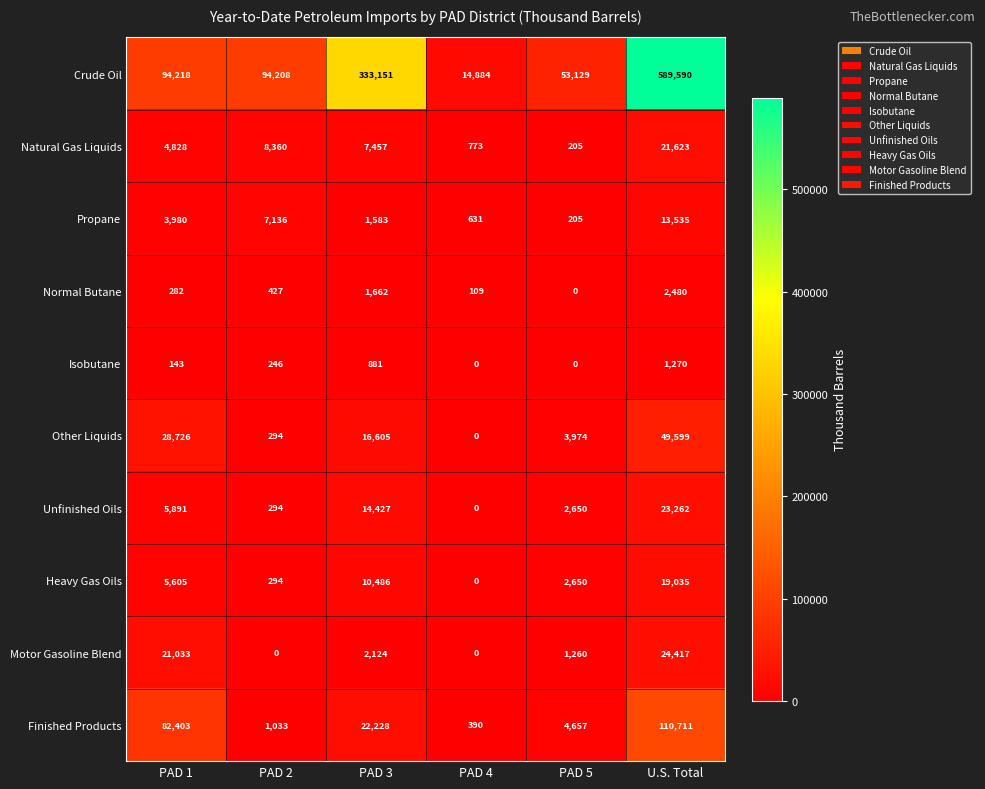

How many series are shown in this chart?

10